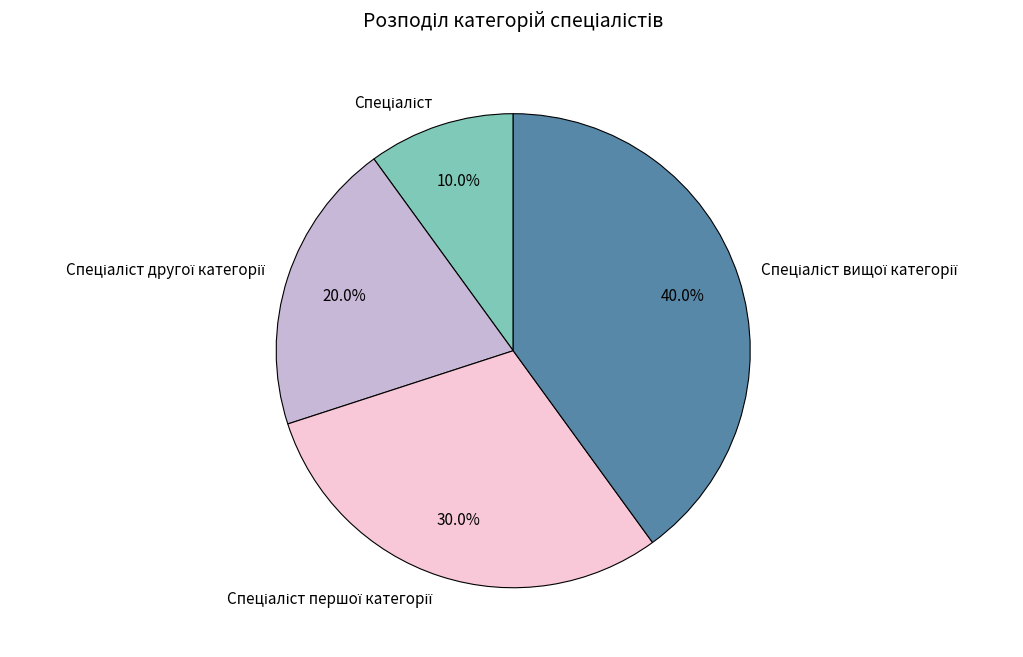

Count the number of slices in the pie.

4